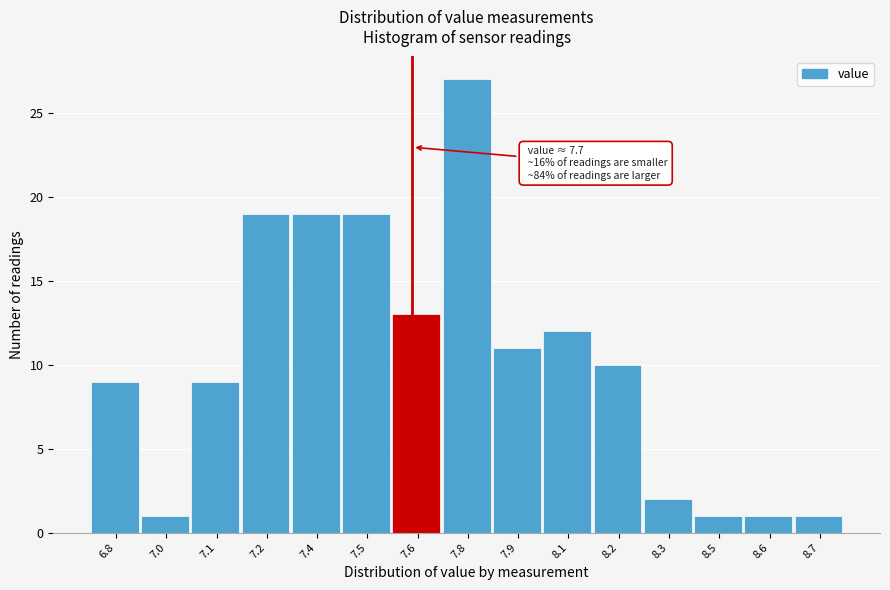

Reading left to right, what are all the values shown in this chart?

6.8=9	7.0=1	7.1=9	7.2=19	7.4=19	7.5=19	7.6=13	7.8=27	7.9=11	8.1=12	8.2=10	8.3=2	8.5=1	8.6=1	8.7=1